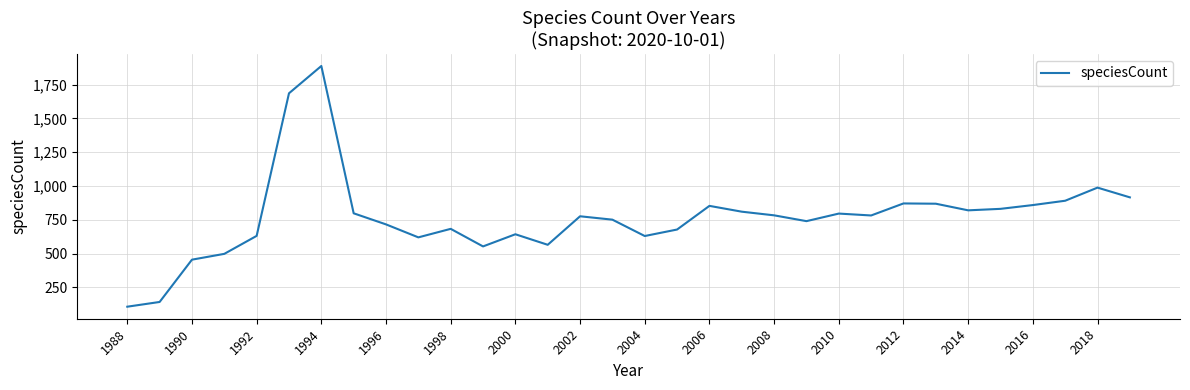

What is the maximum value shown in the chart?

1888